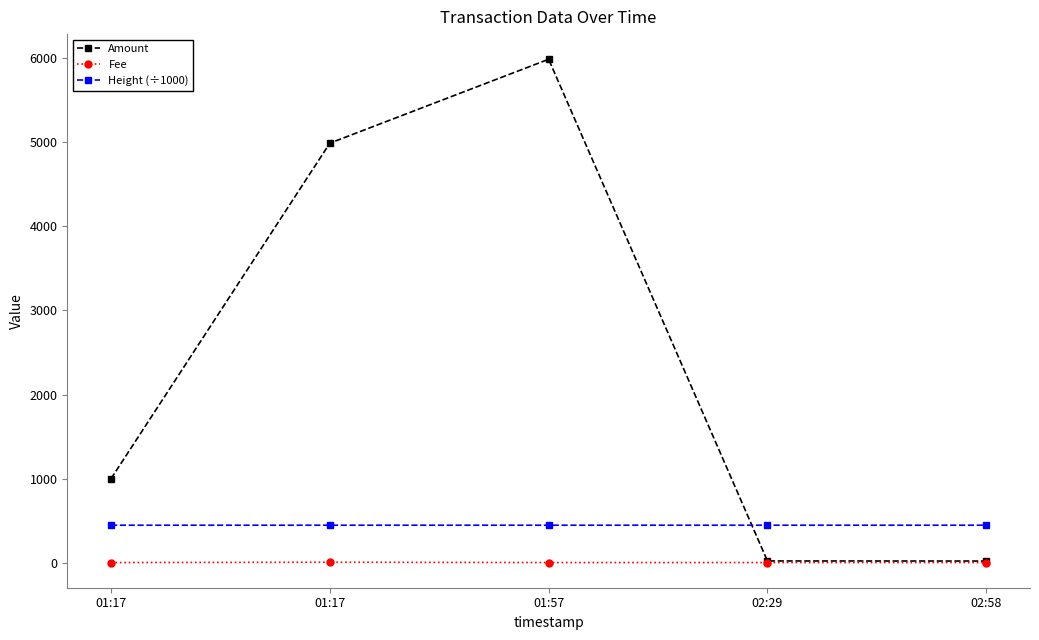

How many data points does each series have?

5